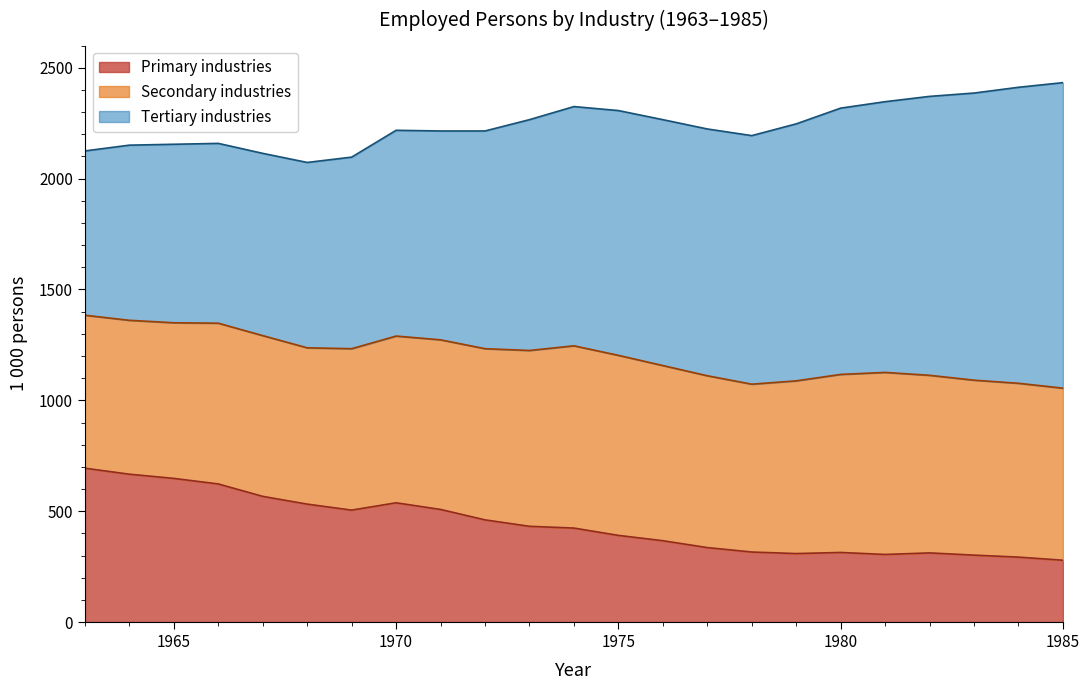

Which series has the largest total across all categories?

Tertiary industries